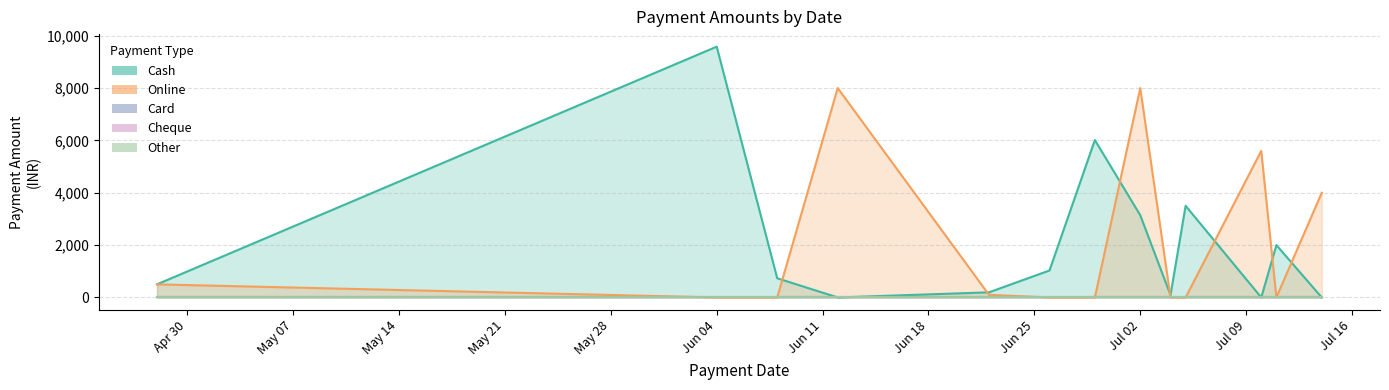

In Online, how many points are lower than both neighbors (excluding endpoints)?

1